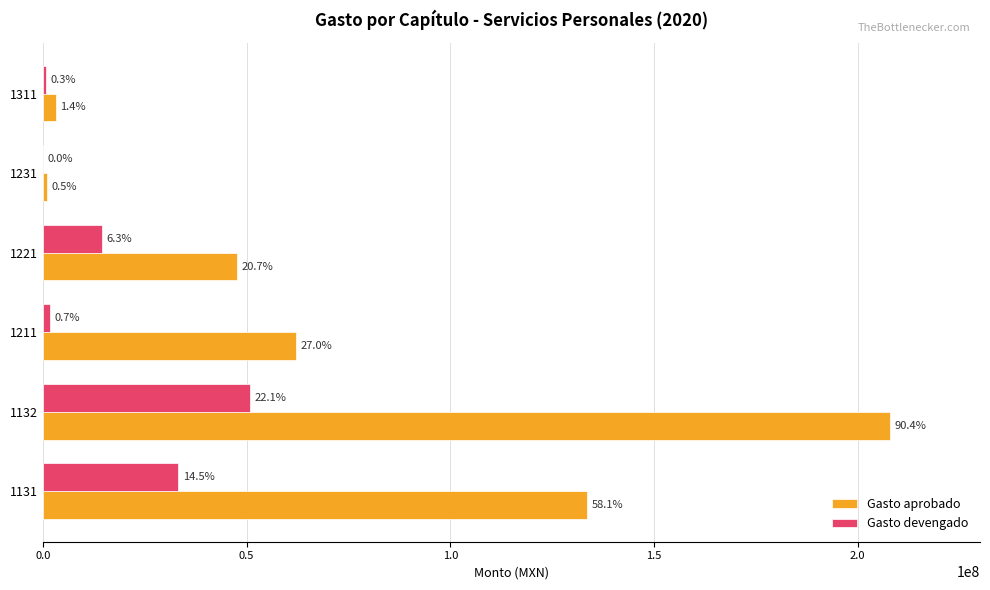

What are all the series names shown in the legend?

Gasto aprobado, Gasto devengado